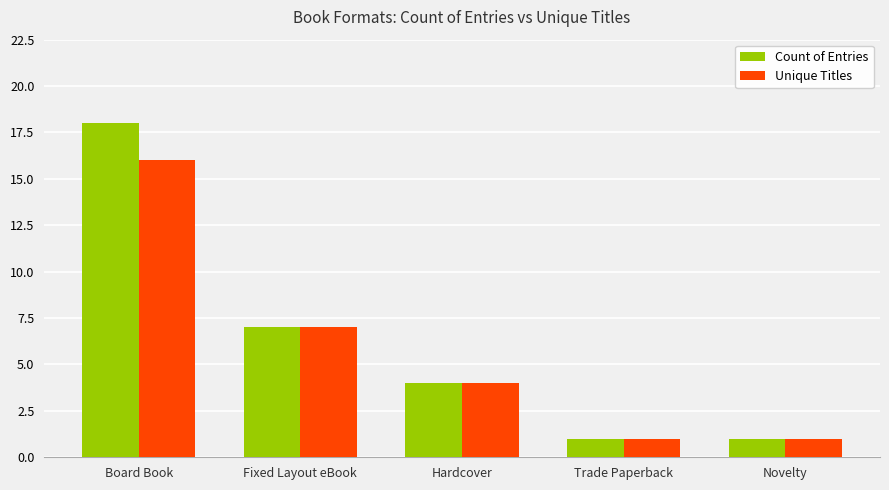

Reading left to right, transcribe all the data shown in this chart.

Count of Entries: 18	7	4	1	1
Unique Titles: 16	7	4	1	1